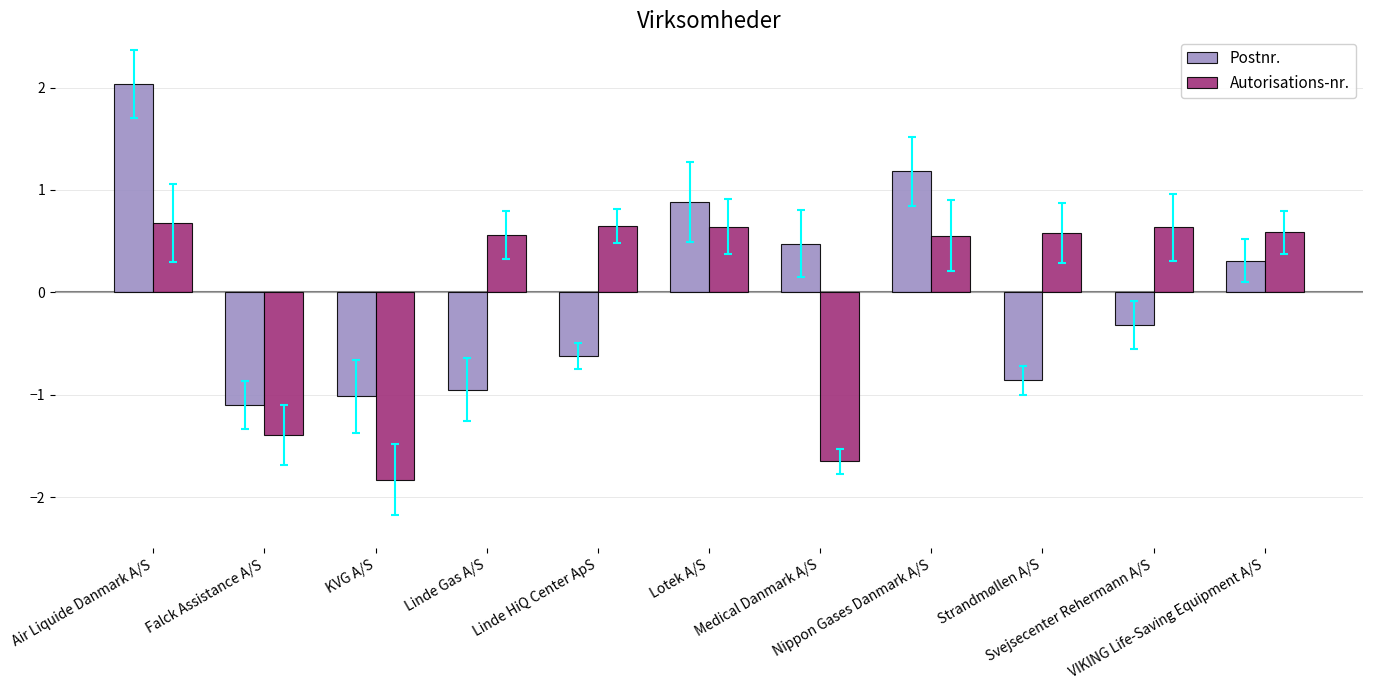

What is the difference between the maximum and minimum values in the Postnr. series?

3.1